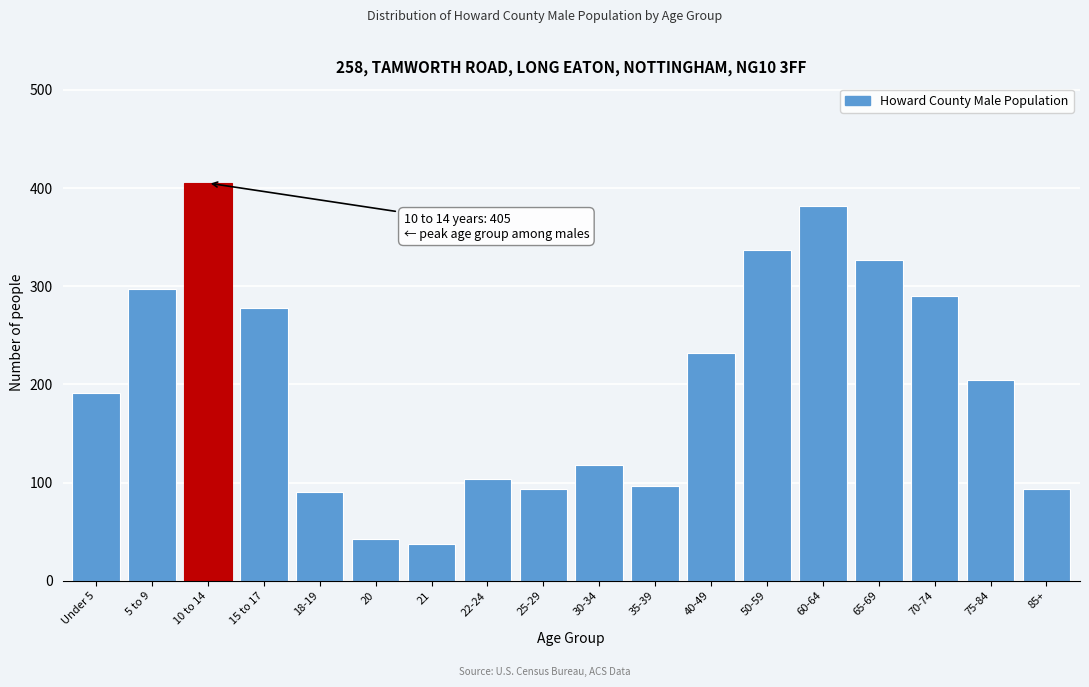

Reading left to right, what are all the values shown in this chart?

191	297	405	278	90	42	37	104	93	118	96	232	337	382	327	290	204	93